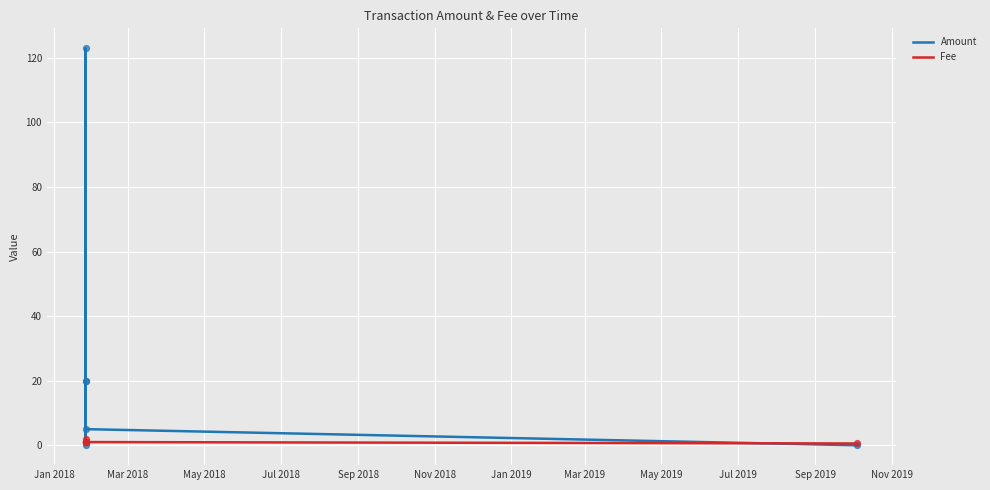

At how many categories does at least one series exceed 18?

3